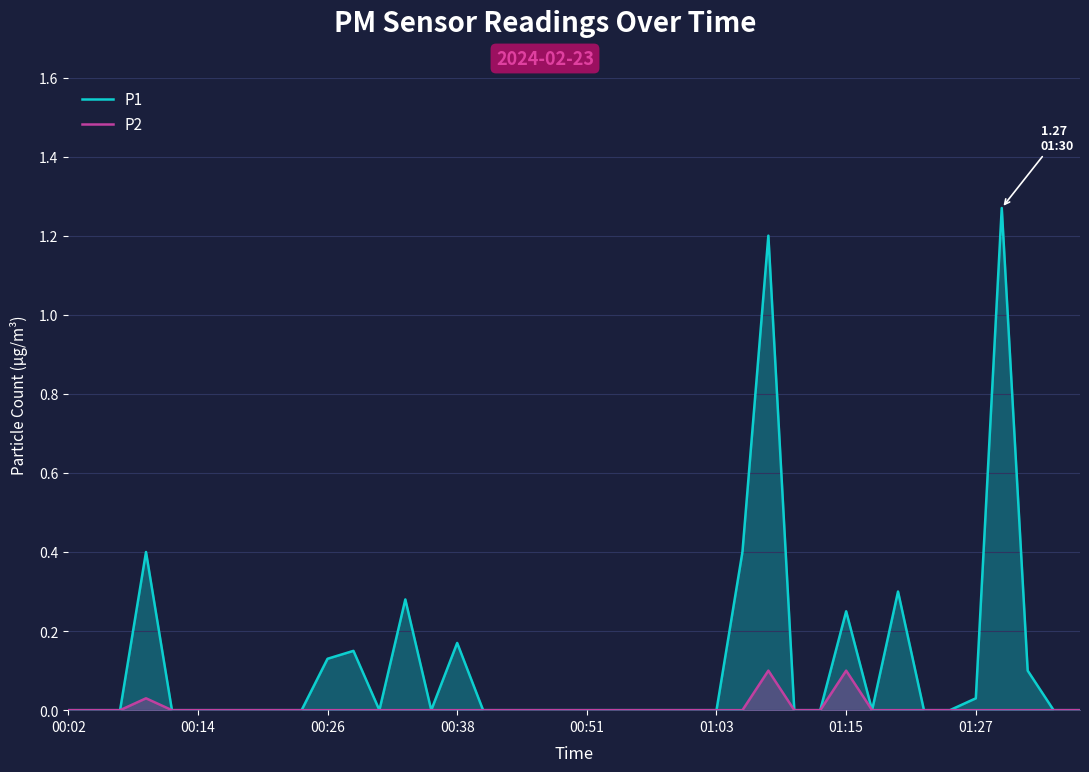

What are all the series names shown in the legend?

P1, P2